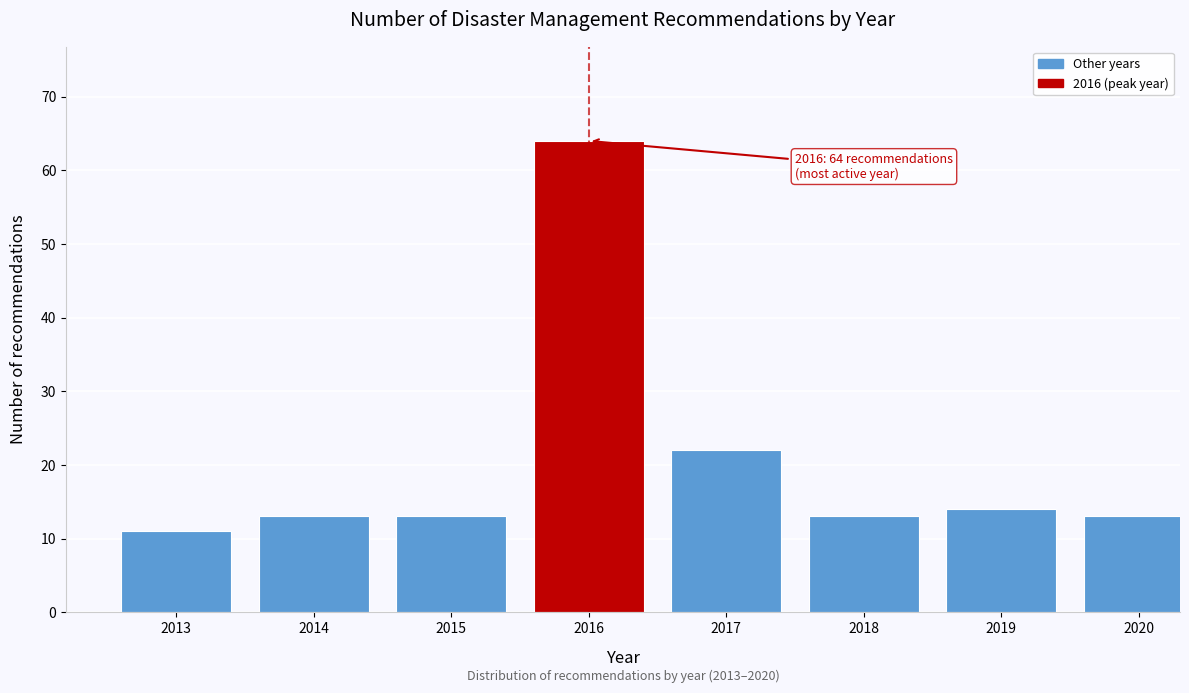

Reading left to right, list all the values displayed in this chart.

11	13	13	64	22	13	14	13